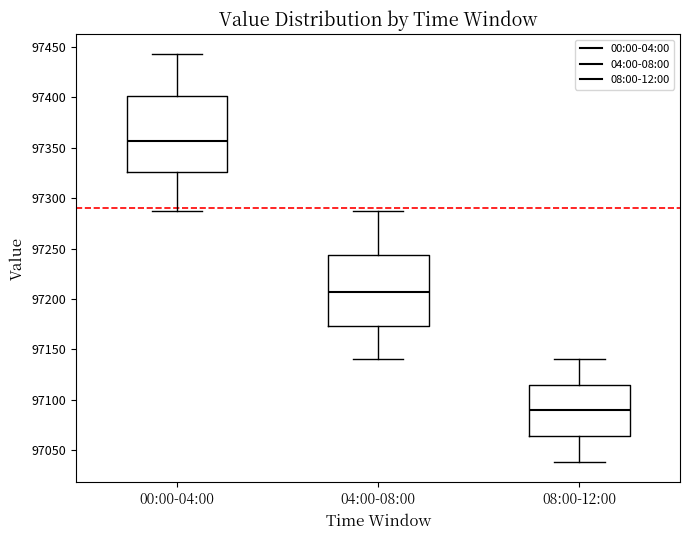

Which box's median line is the lowest?

08:00-12:00